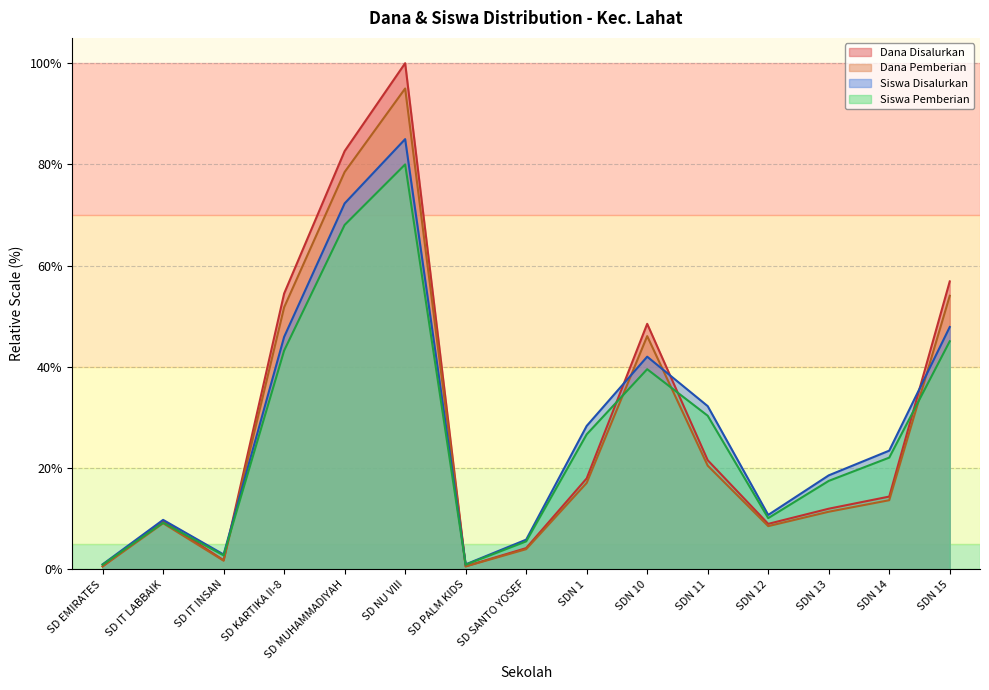

How many values in the Dana Disalurkan series are below 14?

7